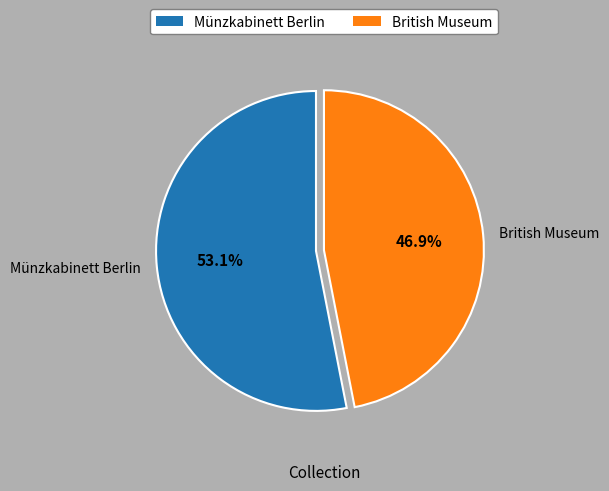

What percentage is the British Museum slice, to the nearest percent?

47%